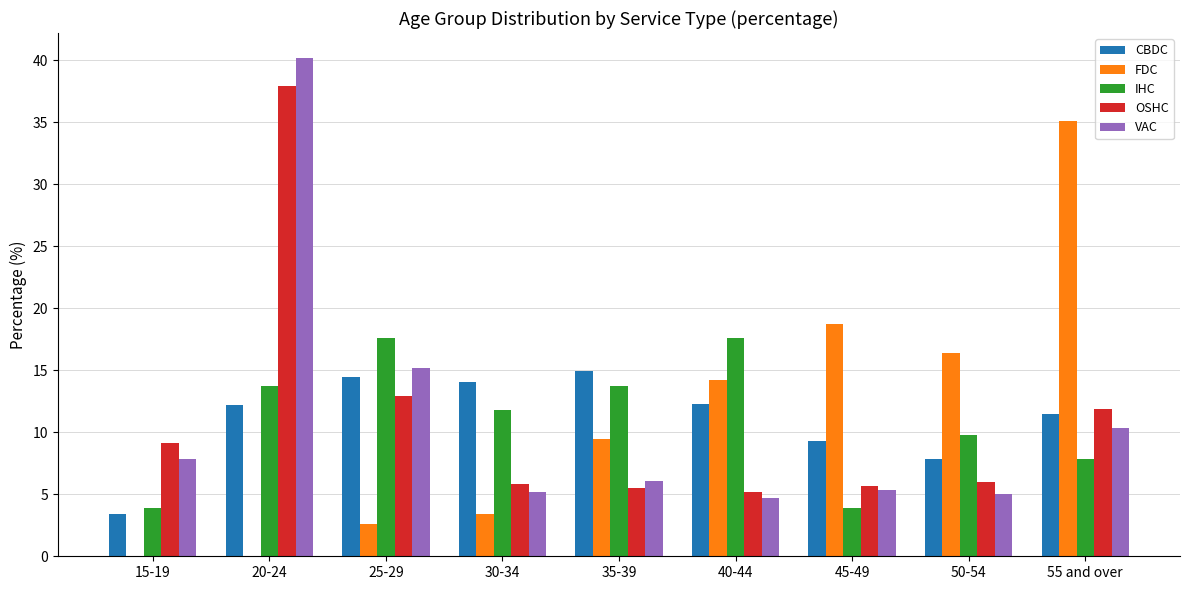

What is the maximum value shown in the chart?

40.2